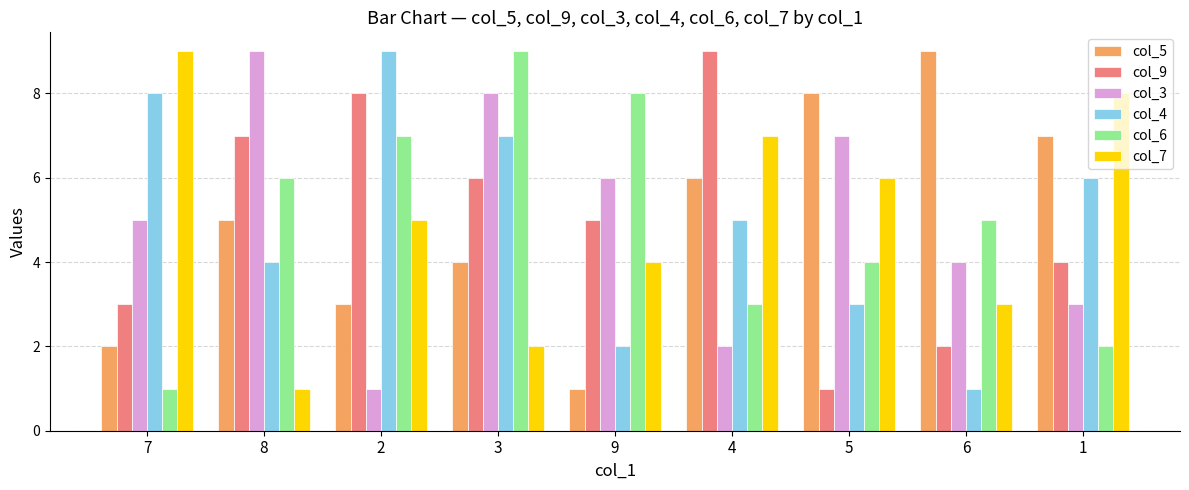

Reading left to right, what are all the values shown in this chart?

col_5: 2	5	3	4	1	6	8	9	7
col_9: 3	7	8	6	5	9	1	2	4
col_3: 5	9	1	8	6	2	7	4	3
col_4: 8	4	9	7	2	5	3	1	6
col_6: 1	6	7	9	8	3	4	5	2
col_7: 9	1	5	2	4	7	6	3	8